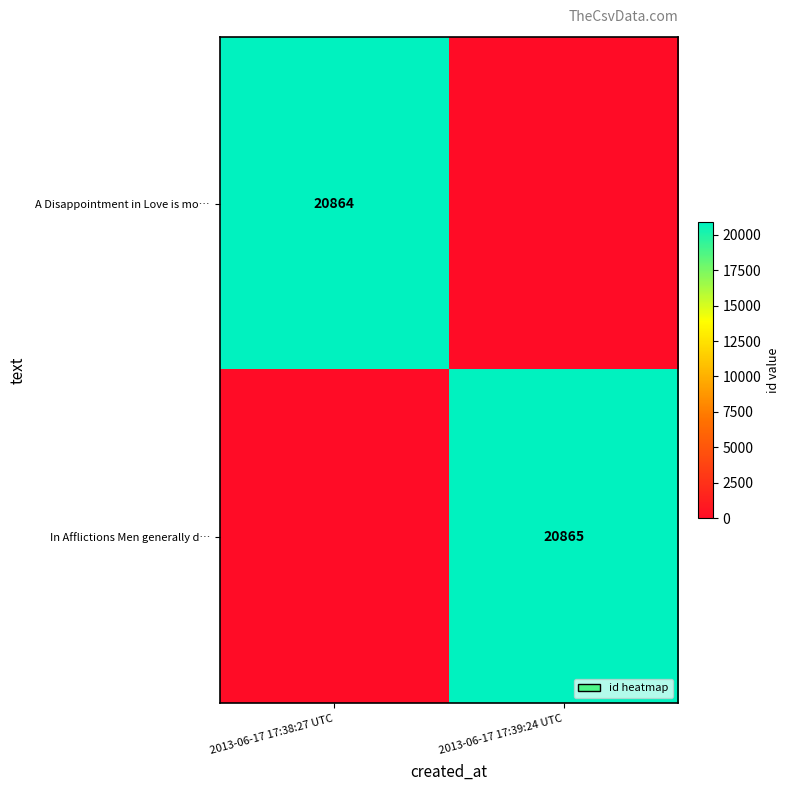

Between 2013-06-17 17:38:27 UTC and 2013-06-17 17:39:24 UTC, which is larger?

2013-06-17 17:38:27 UTC